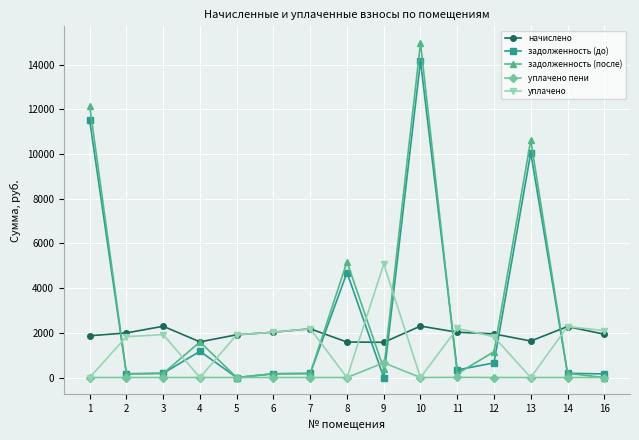

Where is задолженность (после) nearest to the value 7485?

8